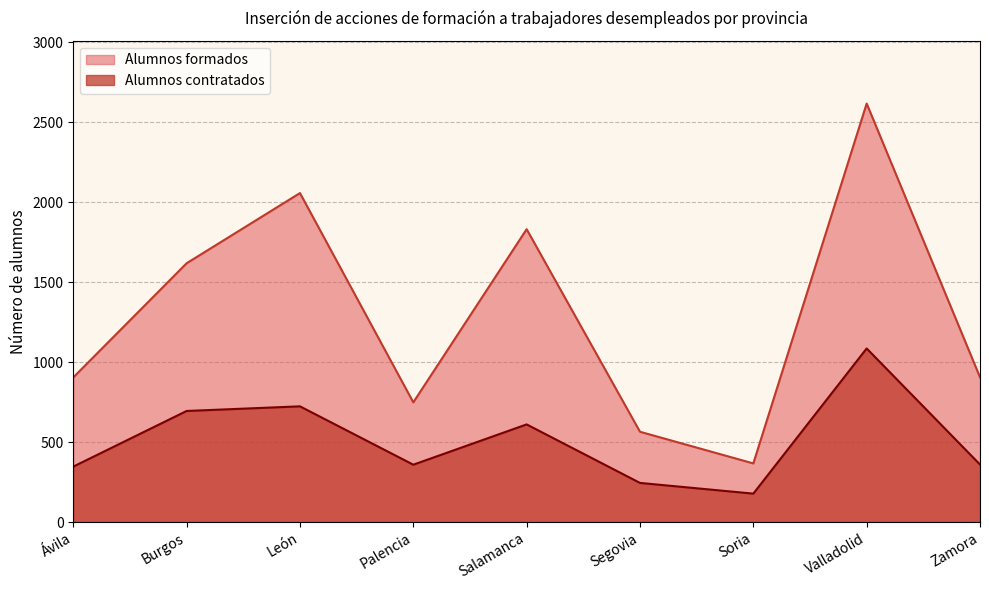

What is the value of the Alumnos formados point at the 9th from the left?

906